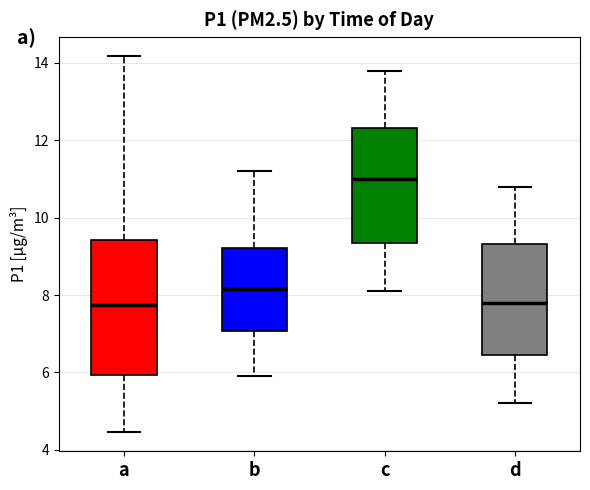

Reading left to right, transcribe this box plot: for each box, give where its median line is, the range the box spans, and where its two whiskers end, as read against the y-axis. The values are not printed on the chart, so give them approximately, as read against the axis.

a: median 7.8, box 6.0 to 9.4, whiskers 4.4 to 14.2
b: median 8.2, box 7.0 to 9.2, whiskers 6.0 to 11.2
c: median 11.0, box 9.4 to 12.4, whiskers 8.2 to 13.8
d: median 7.8, box 6.4 to 9.4, whiskers 5.2 to 10.8